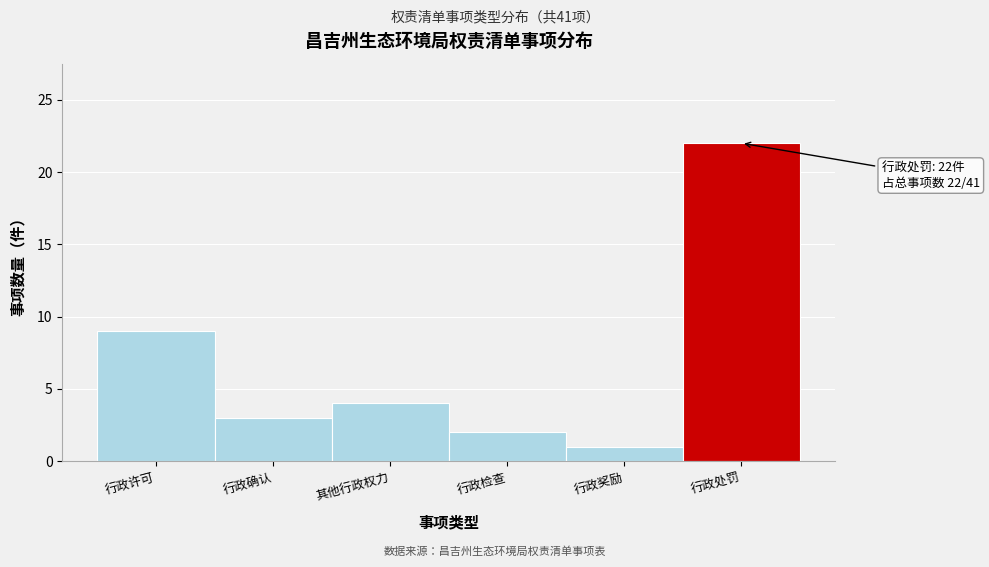

Reading left to right, what are all the values shown in this chart?

行政许可=9	行政确认=3	其他行政权力=4	行政检查=2	行政奖励=1	行政处罚=22